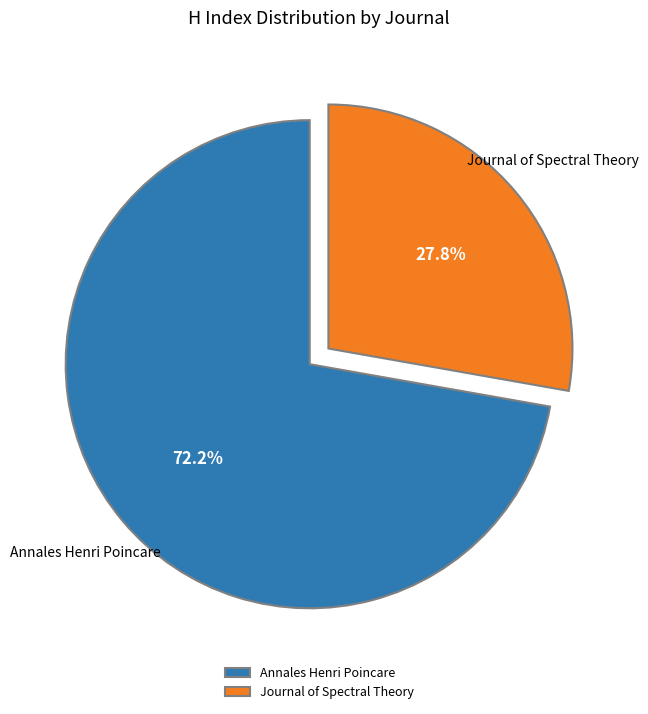

Is it true that Annales Henri Poincare is 72% of the pie?

True